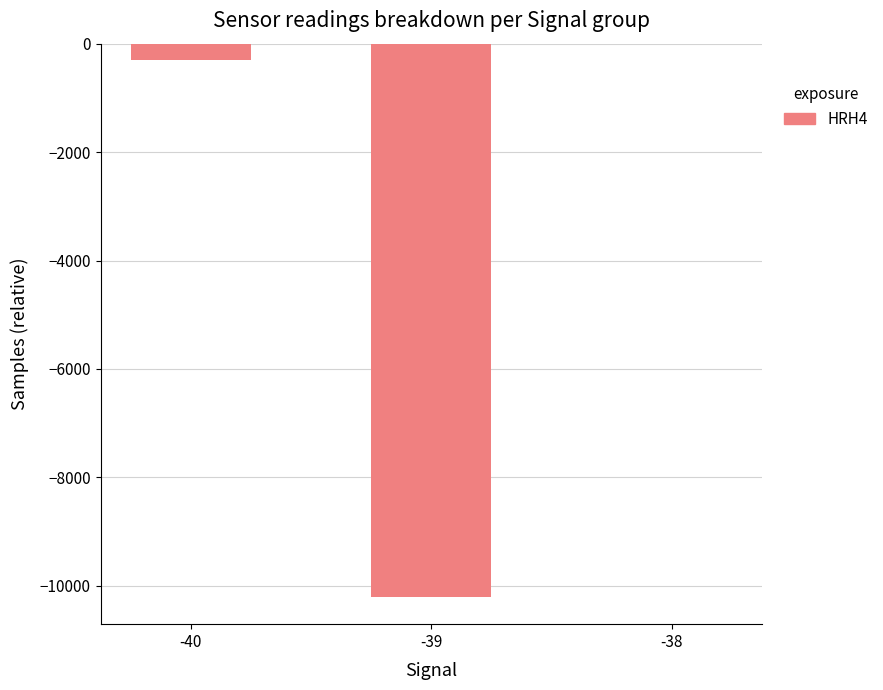

What is the sum of all values?

-10506.3